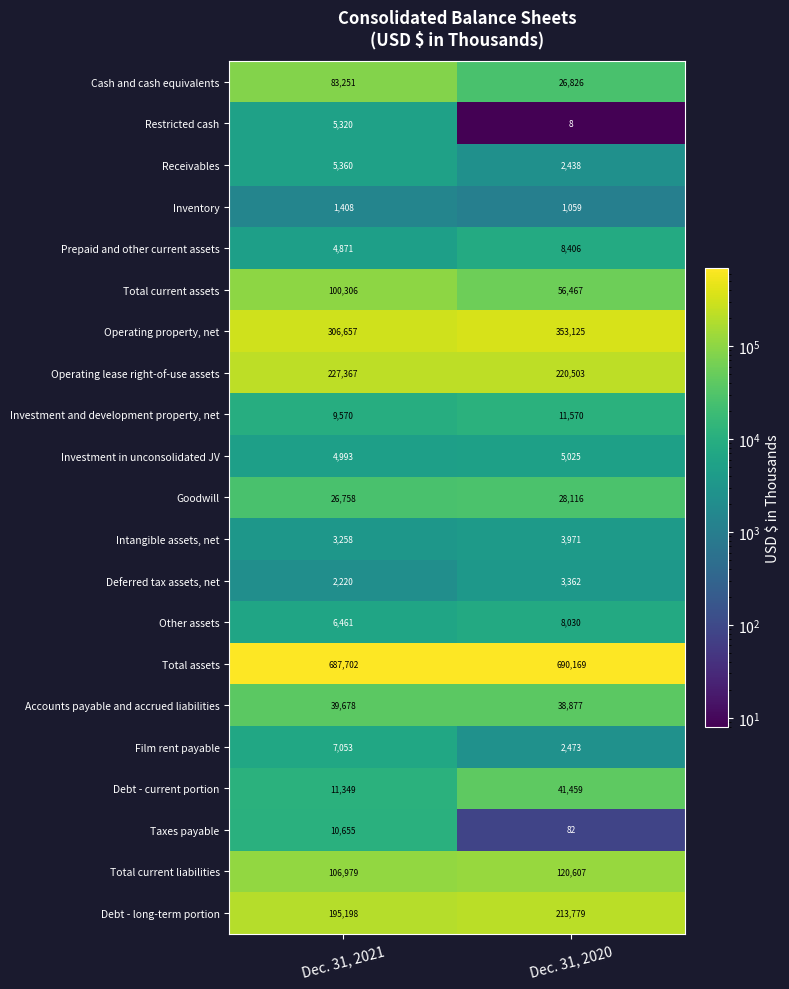

Which series has the largest total across all categories?

Total assets